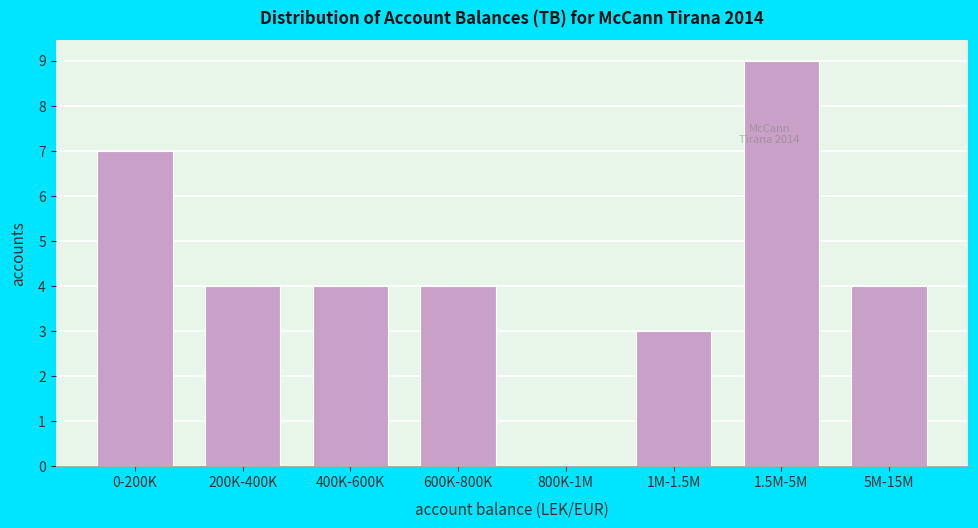

Reading left to right, extract all data points from this chart.

0-200K=7	200K-400K=4	400K-600K=4	600K-800K=4	800K-1M=0	1M-1.5M=3	1.5M-5M=9	5M-15M=4